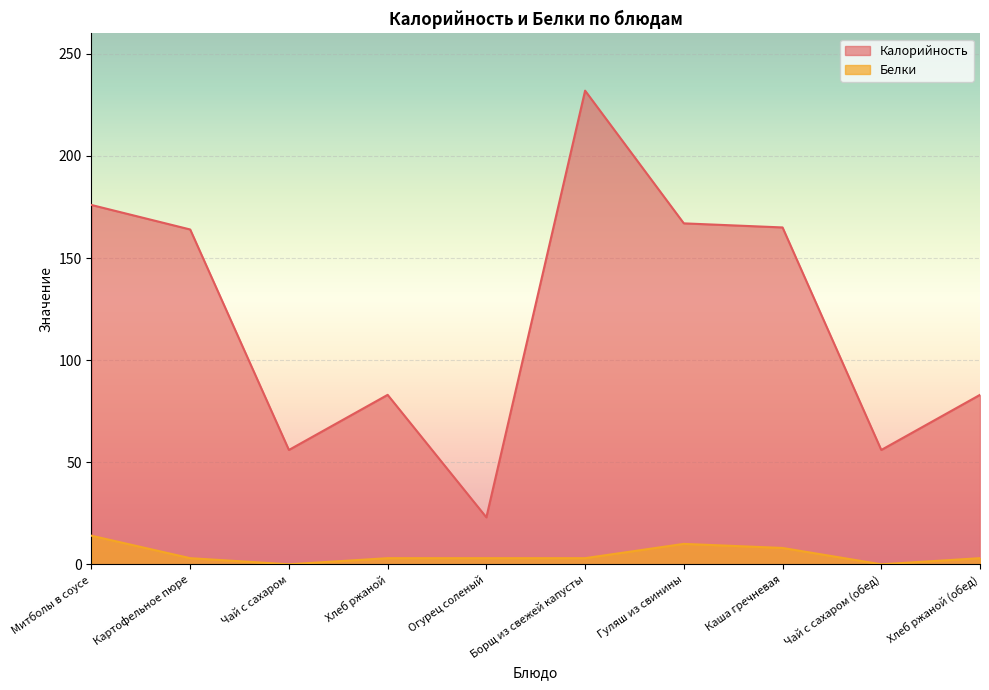

At which label does Калорийность reach its minimum?

Огурец соленый